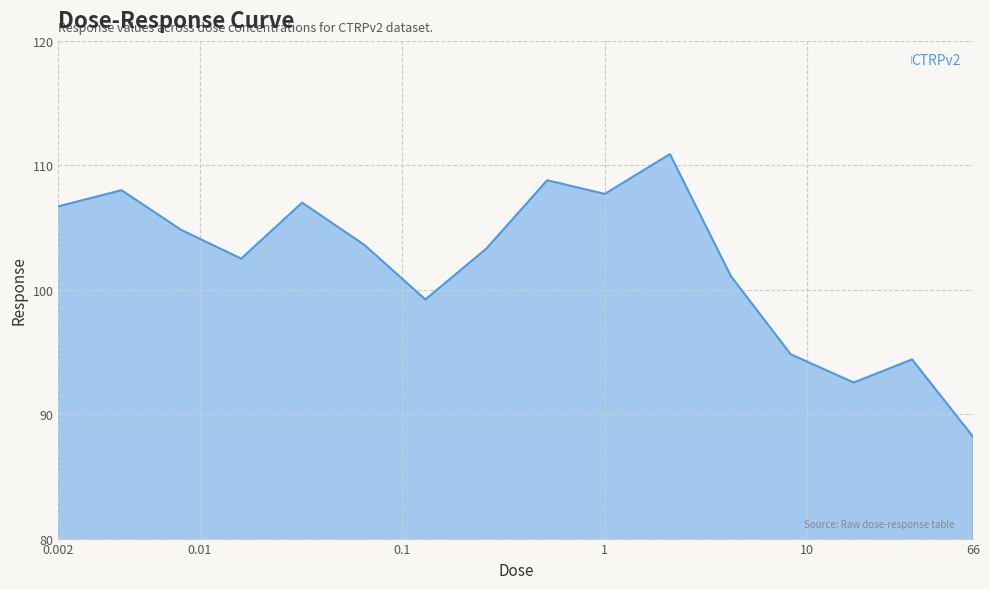

What is the greatest value displayed?

110.9